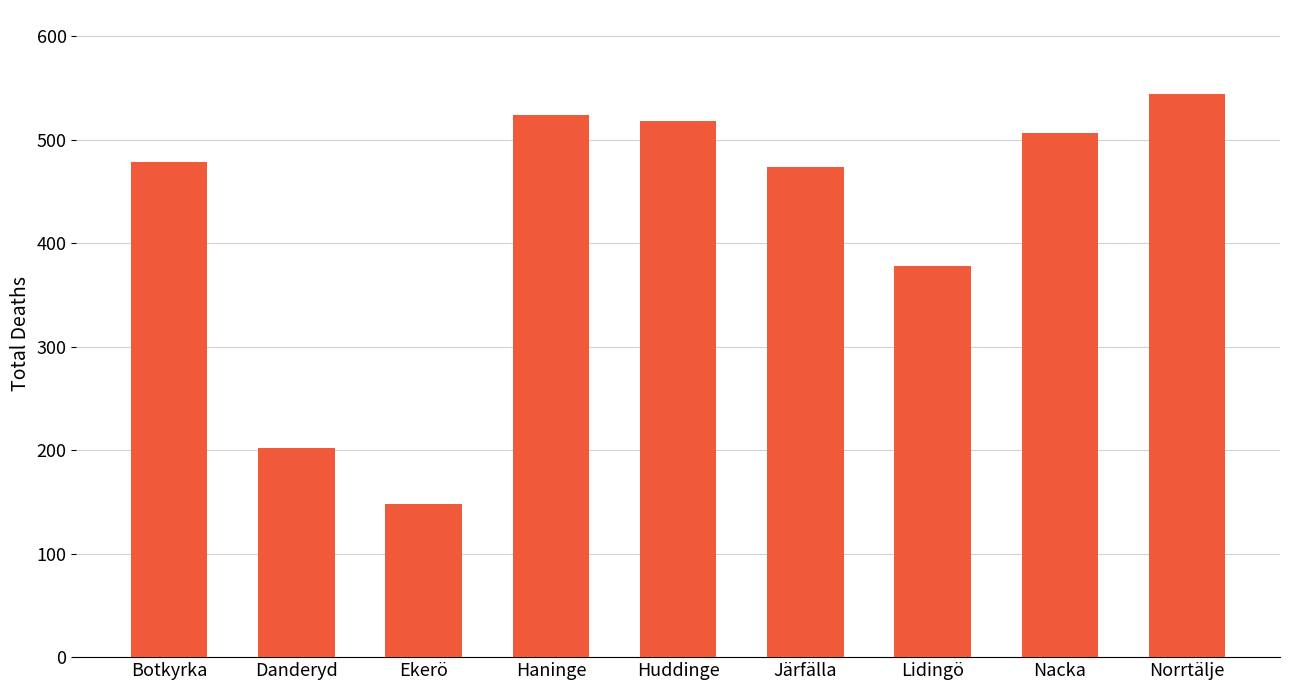

How many distinct data groups are displayed?

1